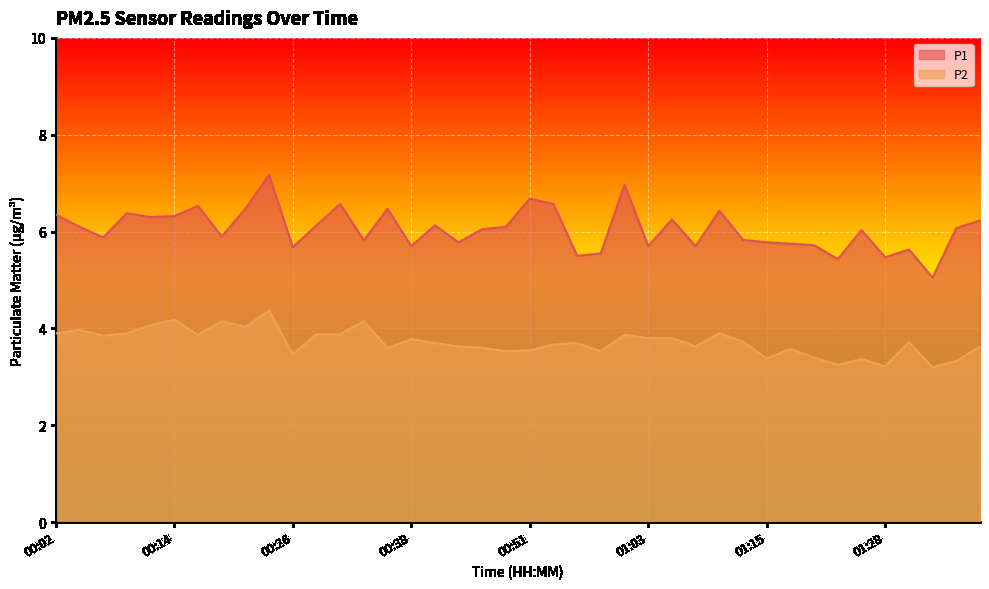

At which category does P2 reach its first local valley?

00:07